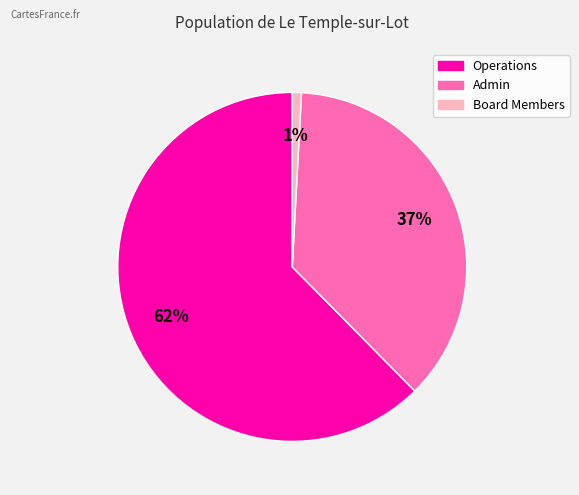

True or false: Board Members accounts for 1% of the total.

True